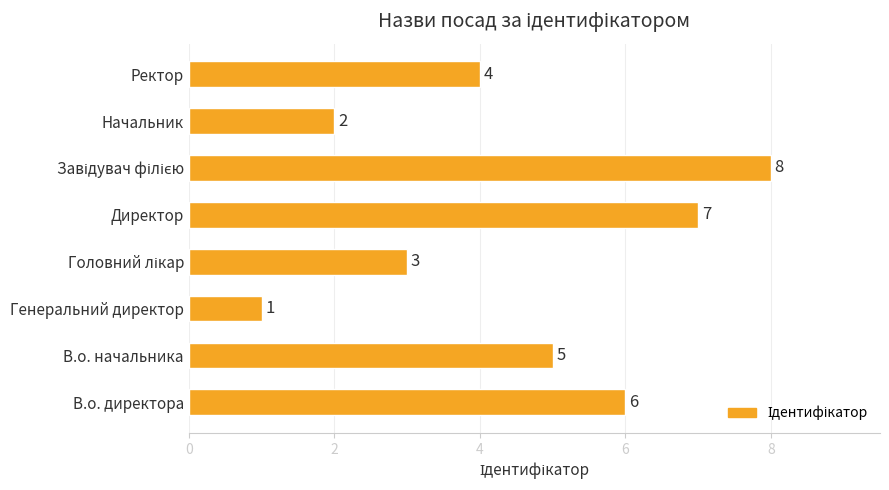

Where is the data nearest to the value 4?

Ректор